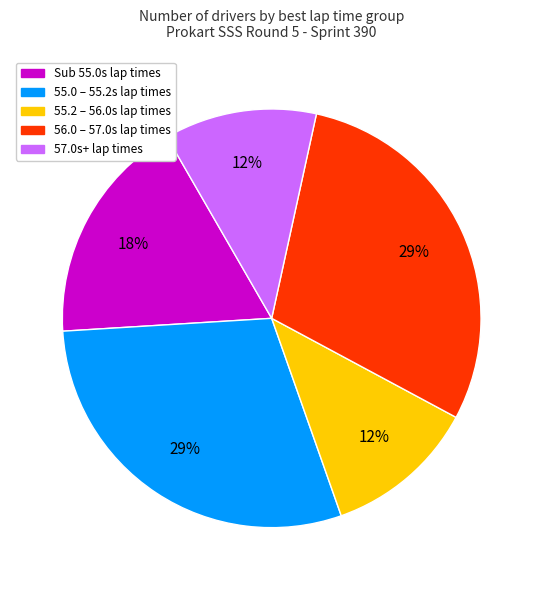

Is there any slice that represents more than half of the pie?

No